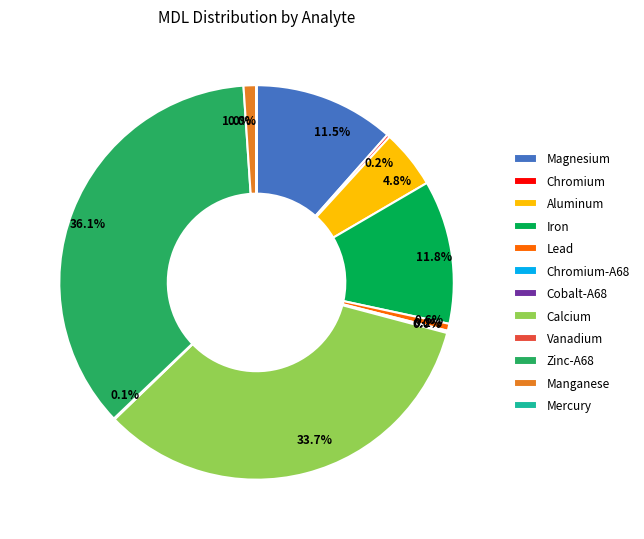

How much of the chart is everything except Calcium?

66.3%